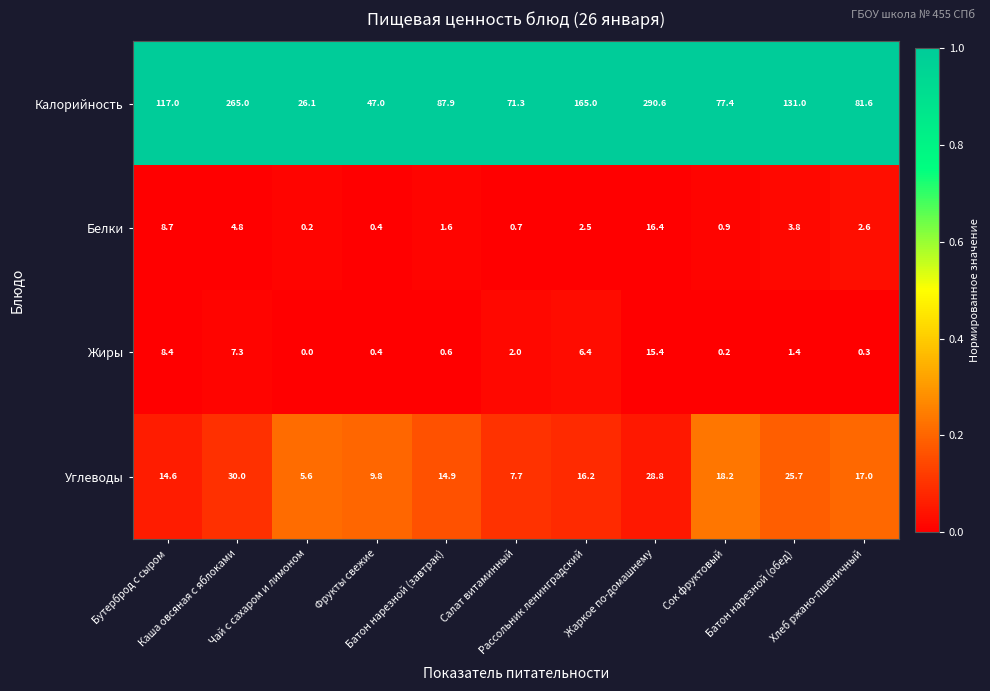

What is the average value of the Жиры series?

3.9